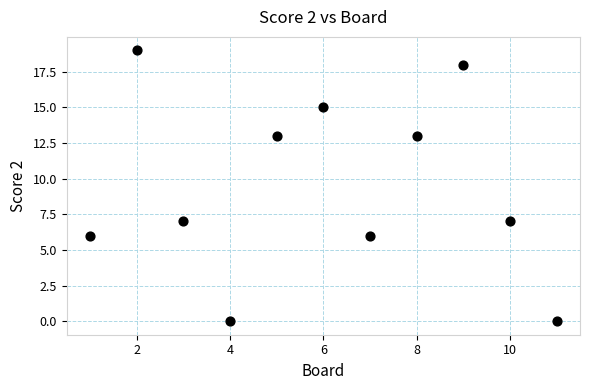

What is the average Y value?

9